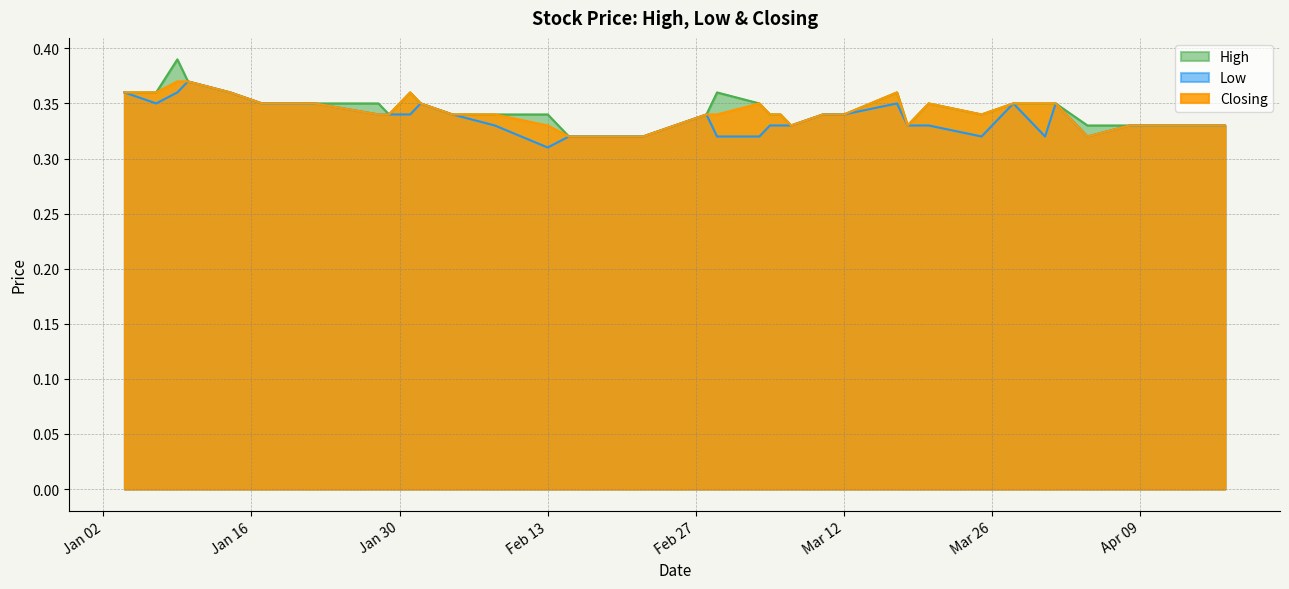

What is the sum of all Low values?

13.4